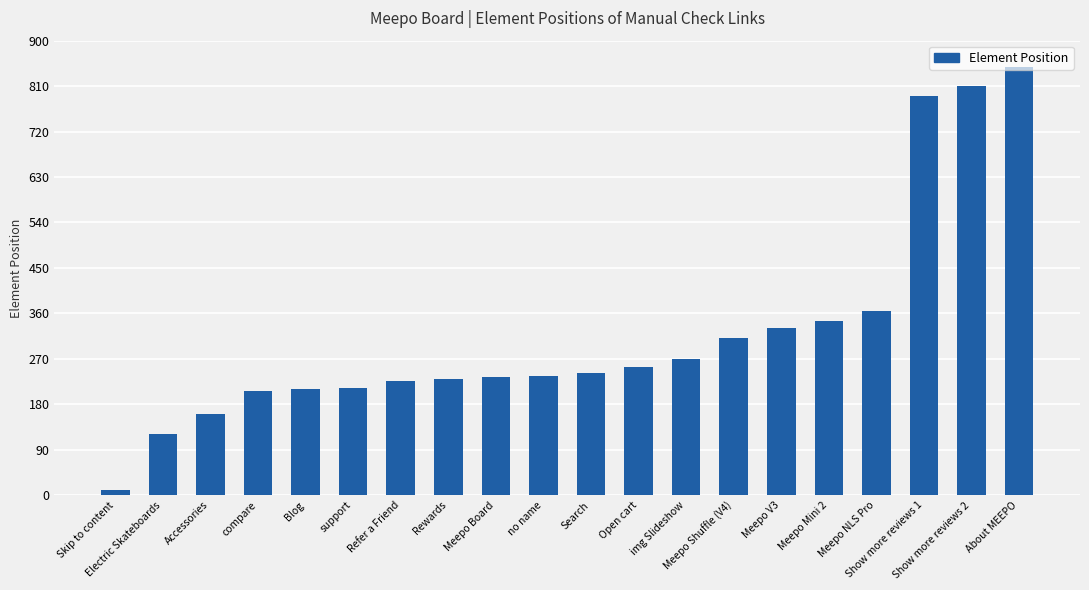

What is the difference between the second highest and second lowest values?

688